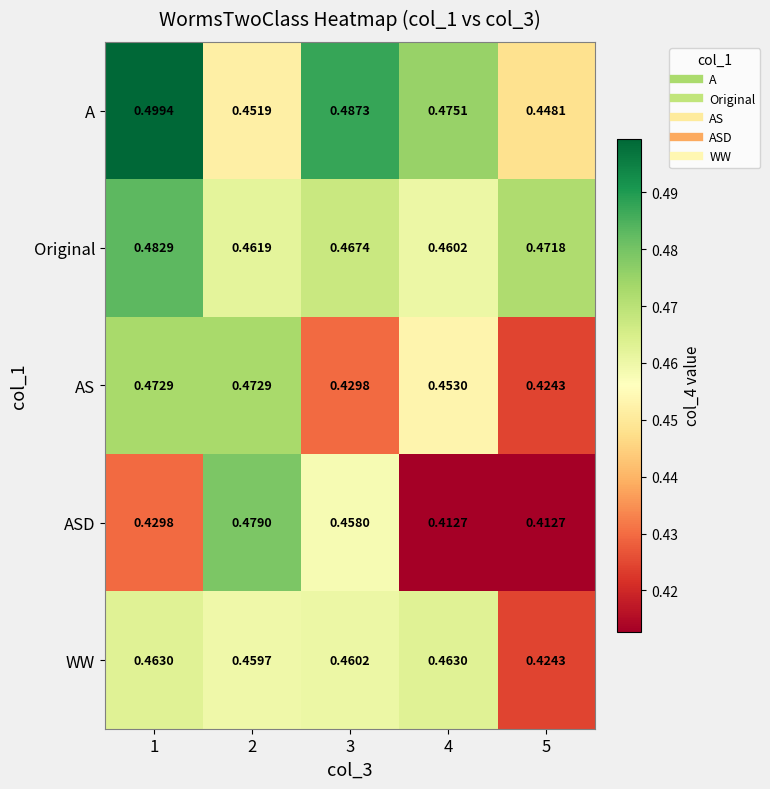

Is the value of A at 2 greater than the value of WW at 1?

No